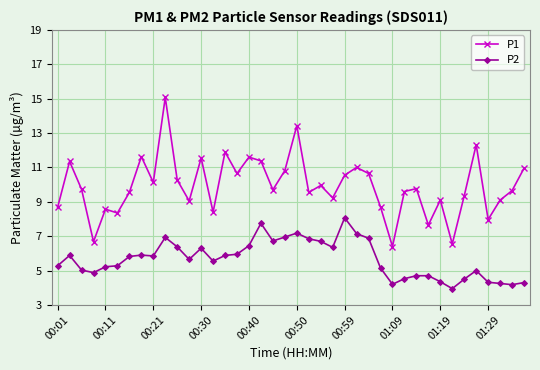

What are all the series names shown in the legend?

P1, P2